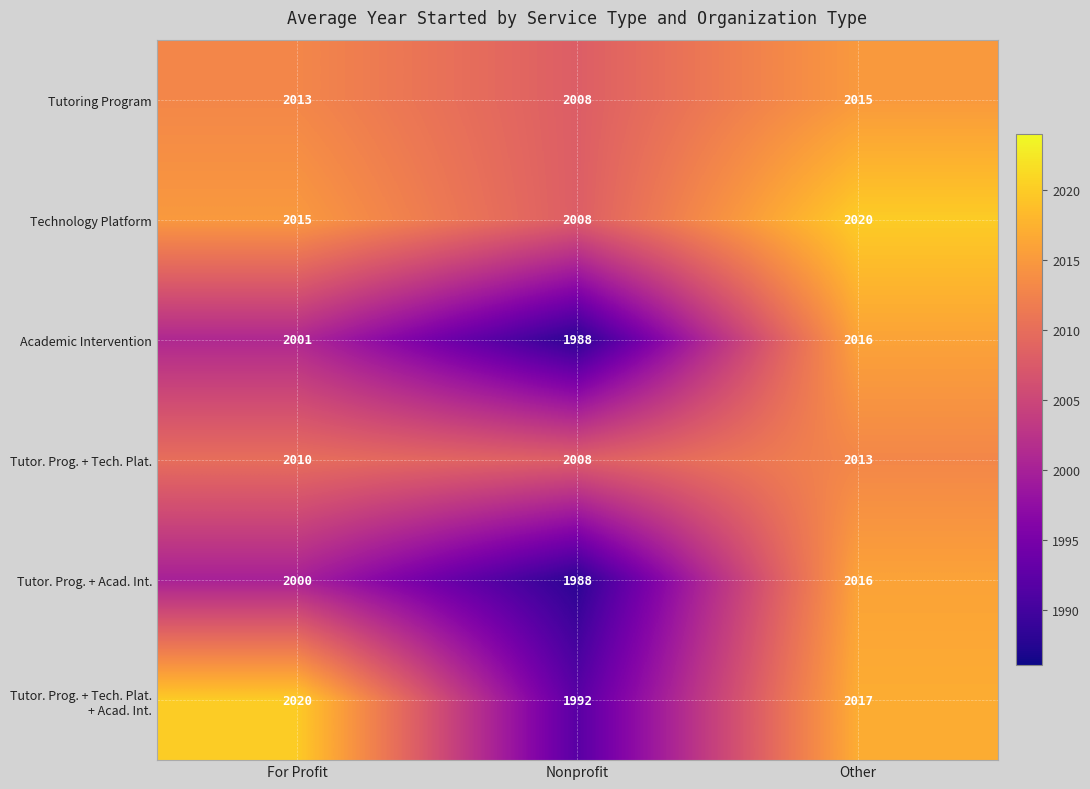

What is the maximum value for Technology Platform?

2020